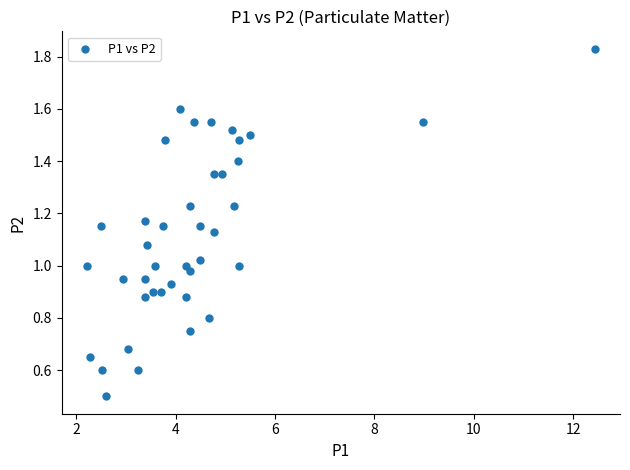

What is the range of X values (max minus min)?

10.2